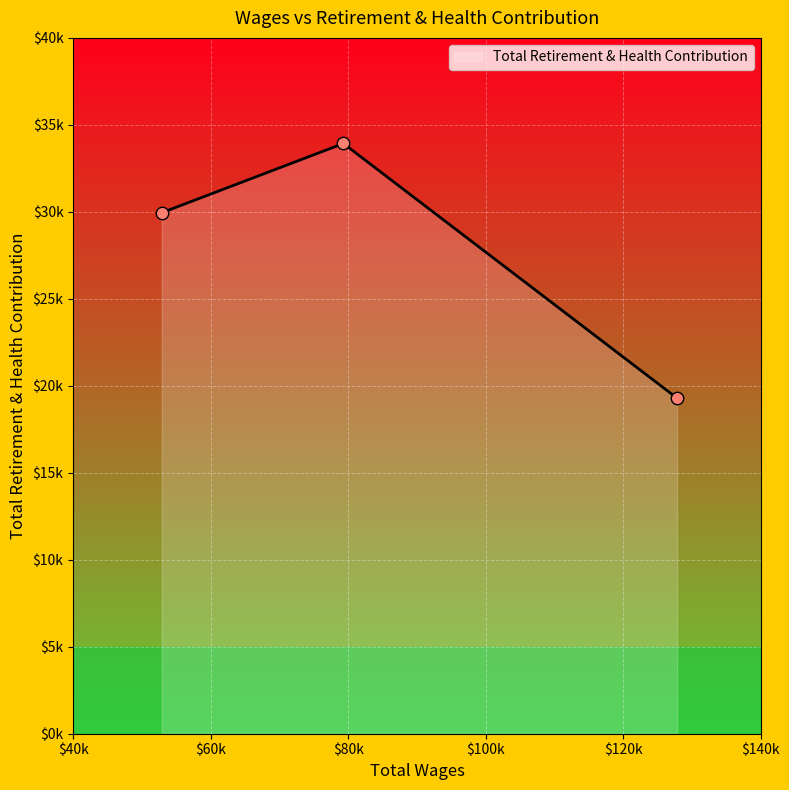

What is the change in value from 79303.0 to 52884.0?

-3980